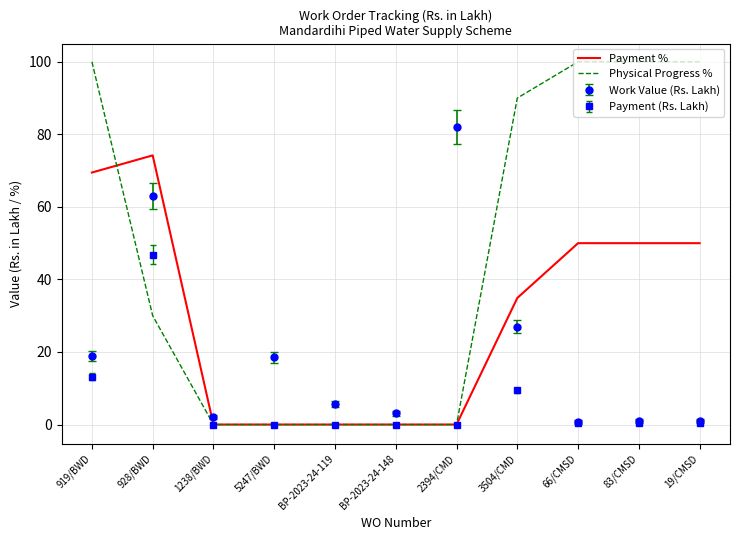

At how many categories does at least one series exceed 86?

5